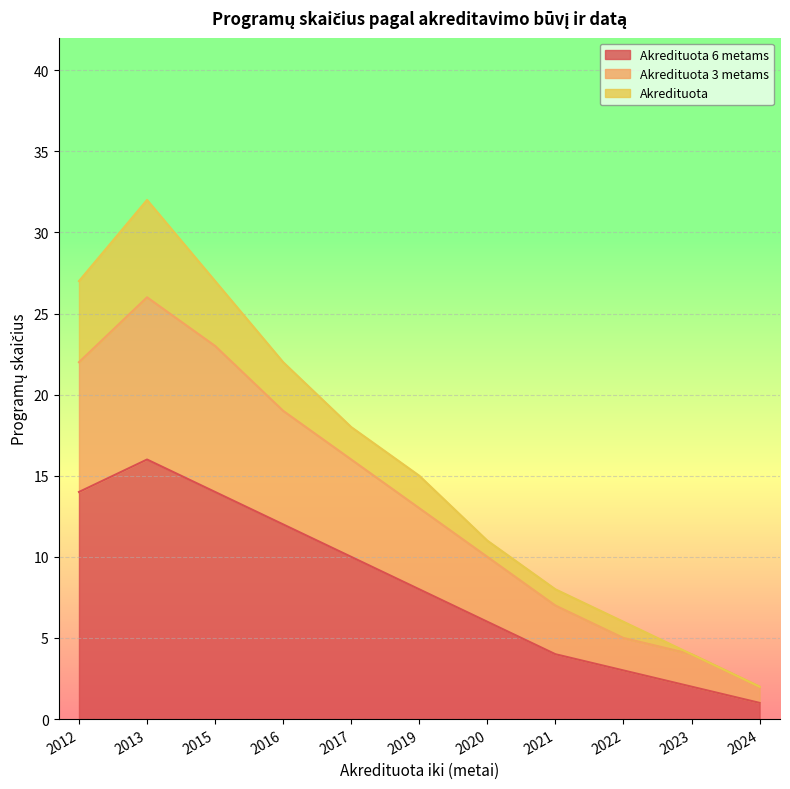

At which category is the sum across all series the highest?

2013